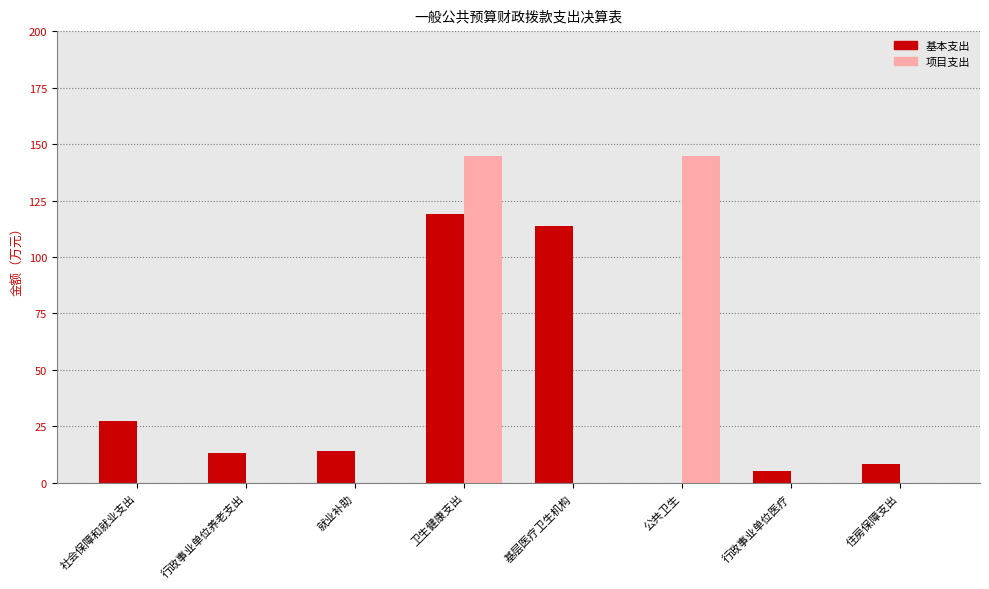

How many groups of bars are there?

8